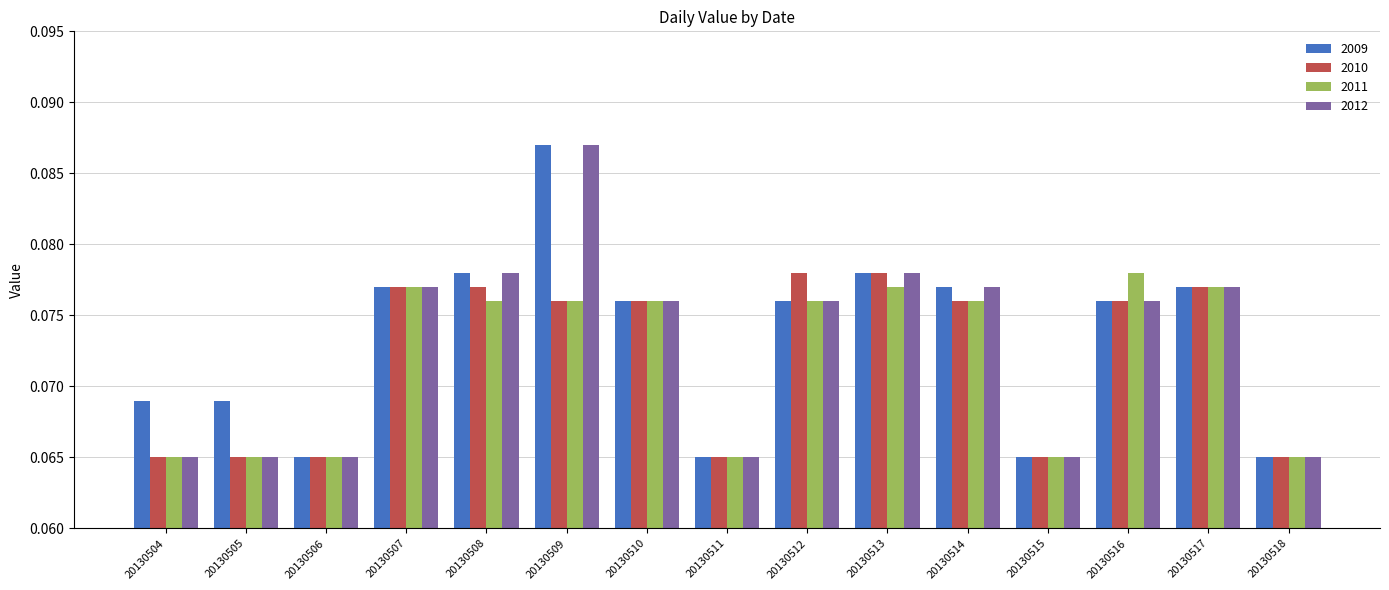

How many 2011 values are between 0 and 1?

15